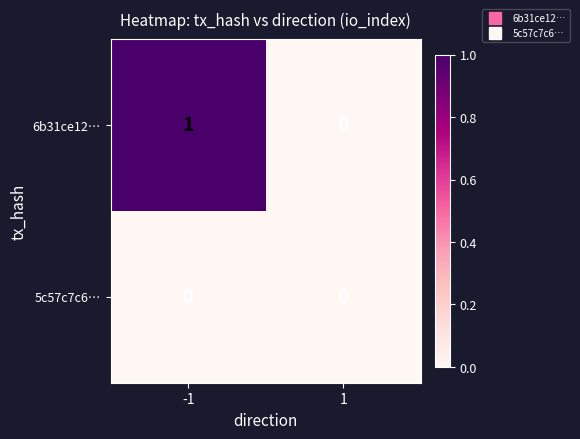

List the series in order of their overall mean, highest first.

6b31ce12…, 5c57c7c6…